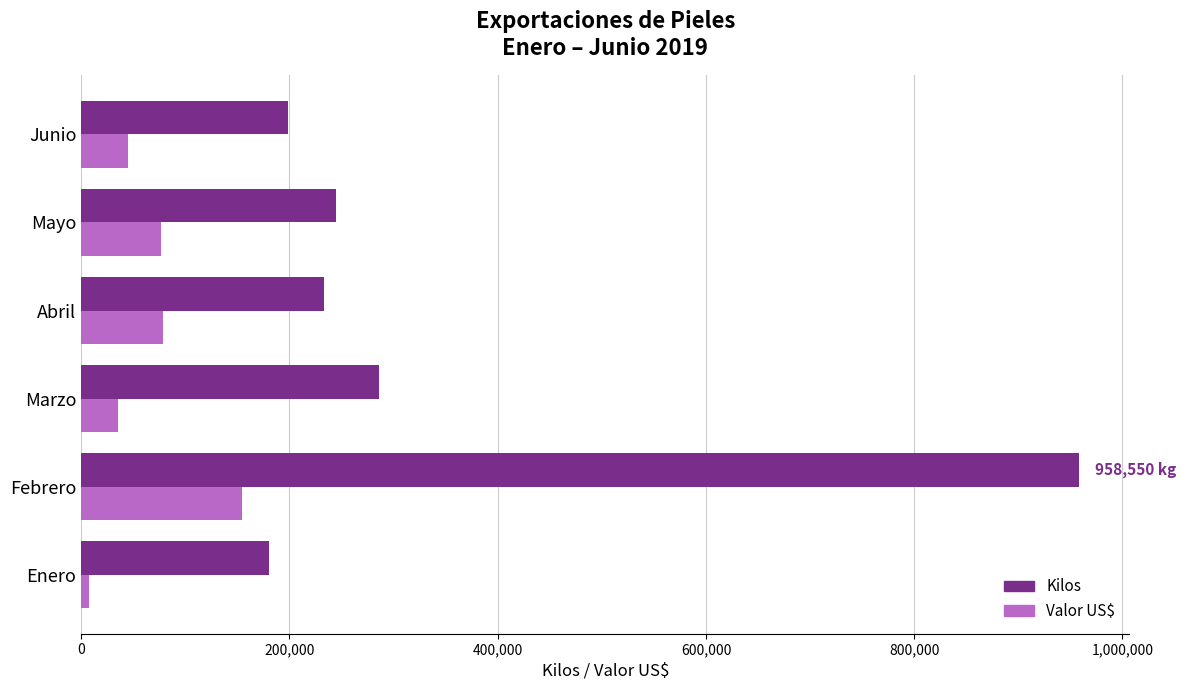

What is the sum of all Kilos values?

2100978.5